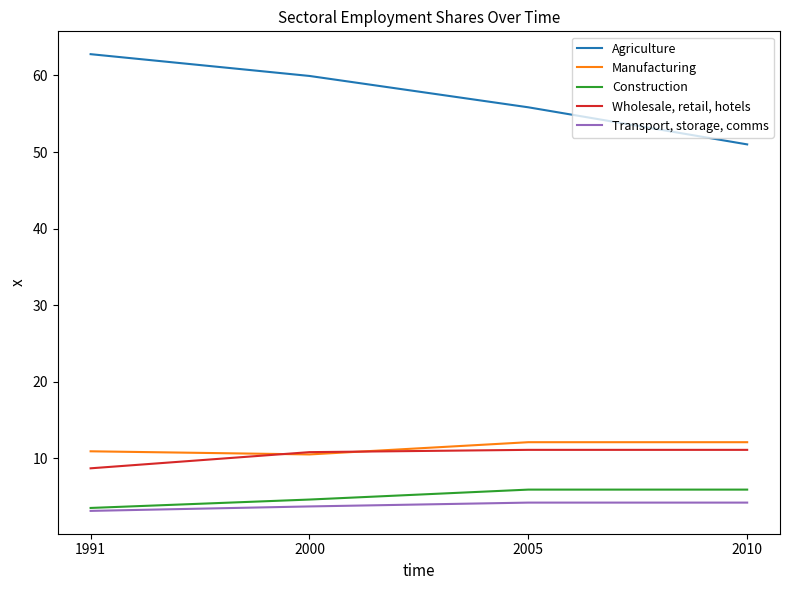

What is the total value across all series at 2005?

89.1